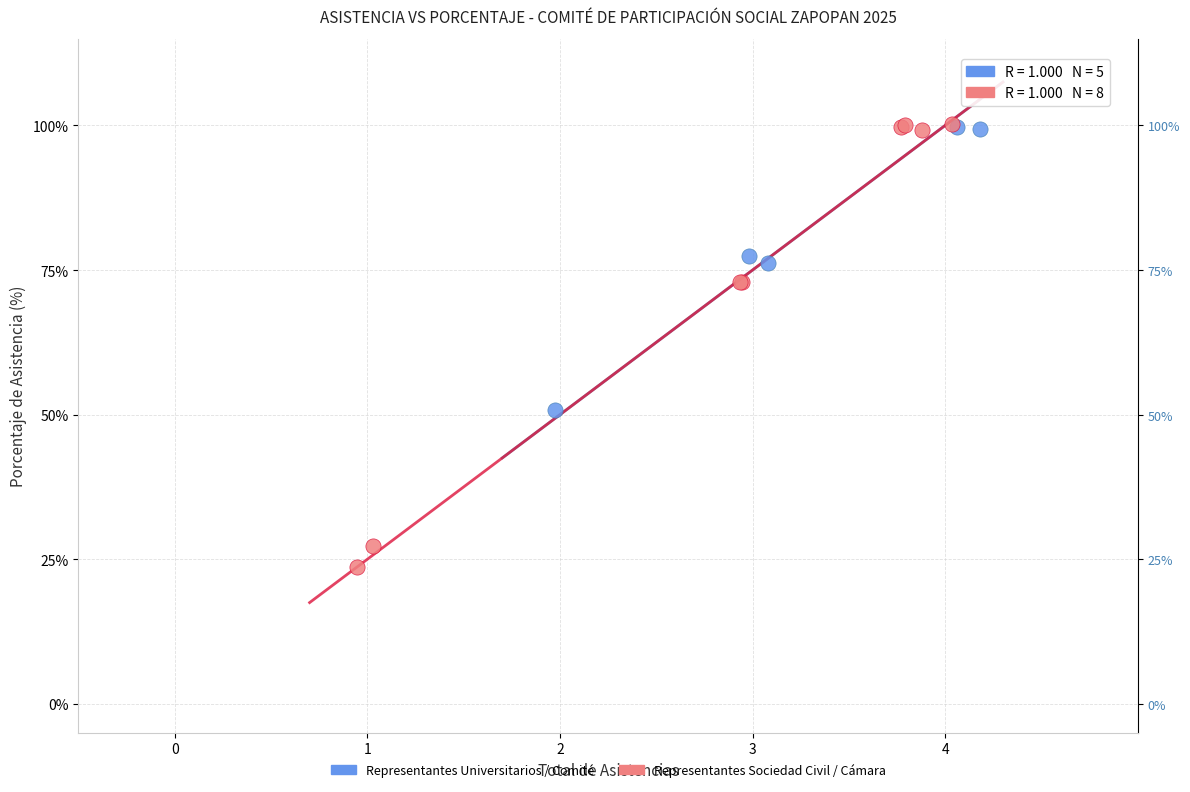

Which series has the largest Y range (max minus min)?

Representantes Sociedad Civil / Cámara